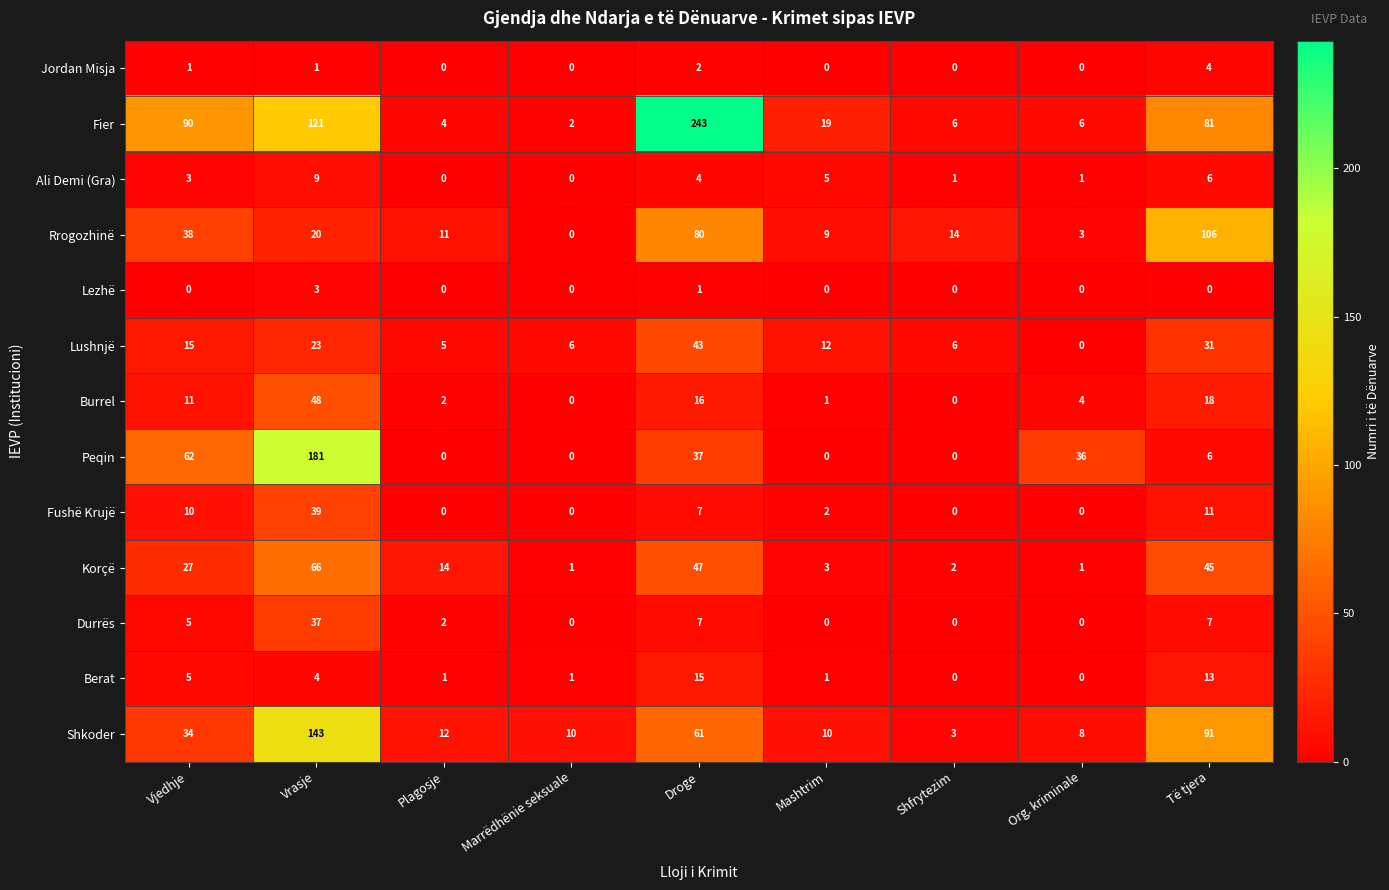

What is the average value of the Shkoder series?

41